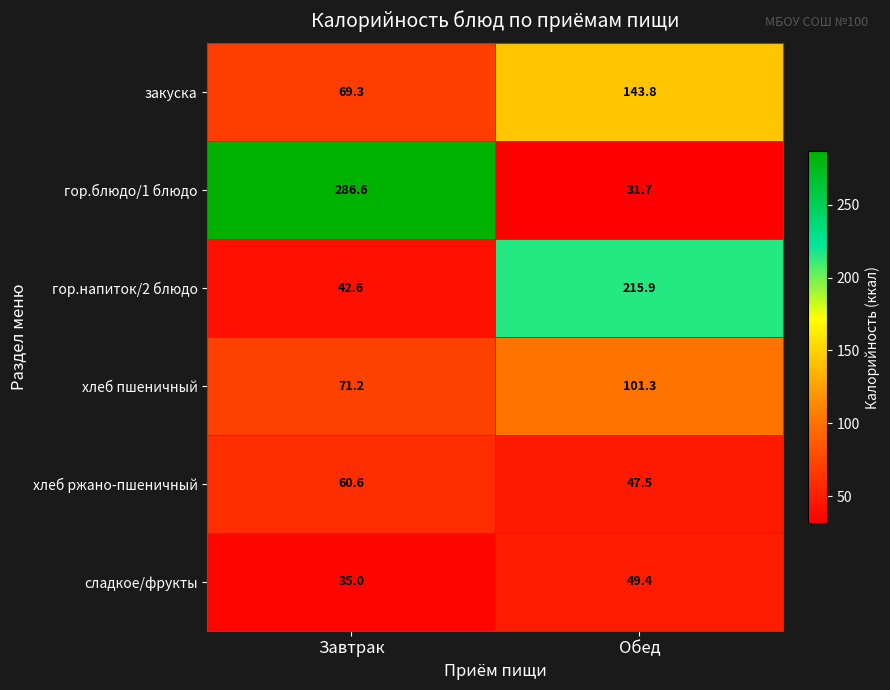

How many series are shown in this chart?

6